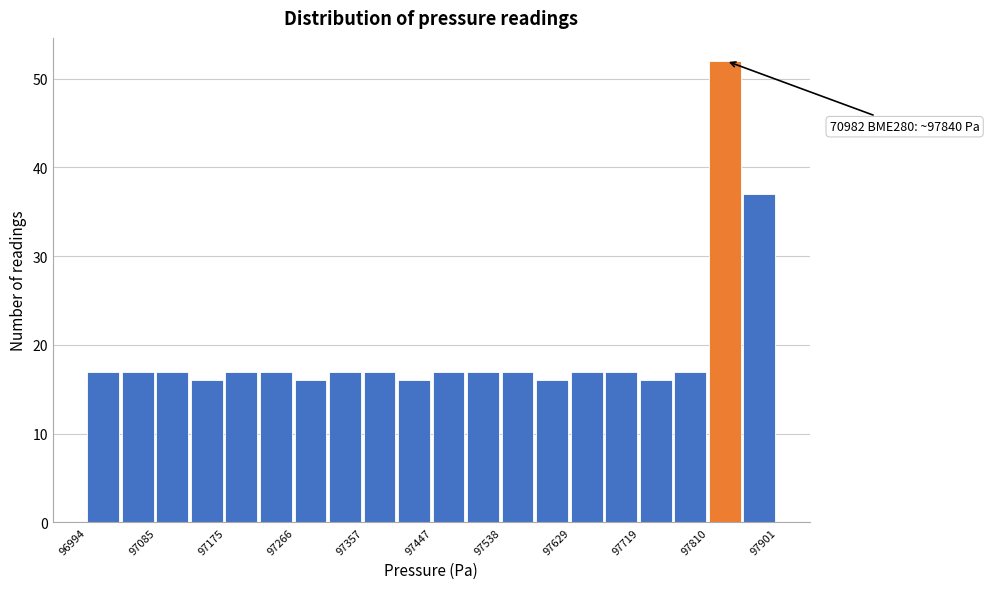

Which range on the x-axis has the tallest bar?

97810 to 97860